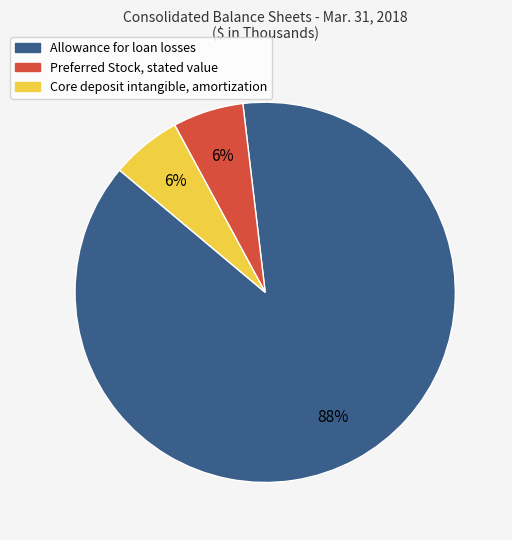

Is it true that Preferred Stock, stated value is 1% of the pie?

False